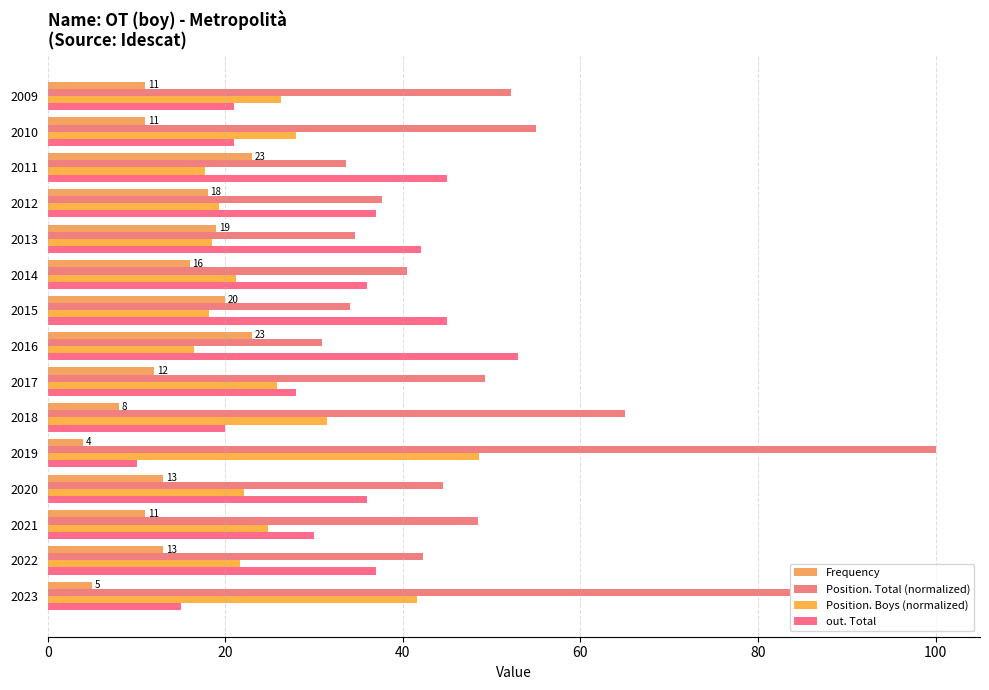

How many categories are shown in the chart?

15